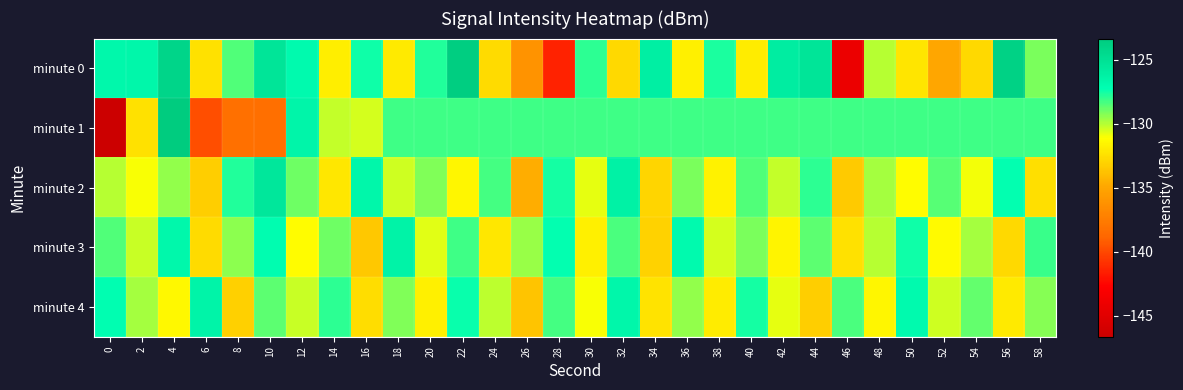

Rank the series by their maximum value, from lowest to highest.

minute 4, minute 3, minute 2, minute 0, minute 1